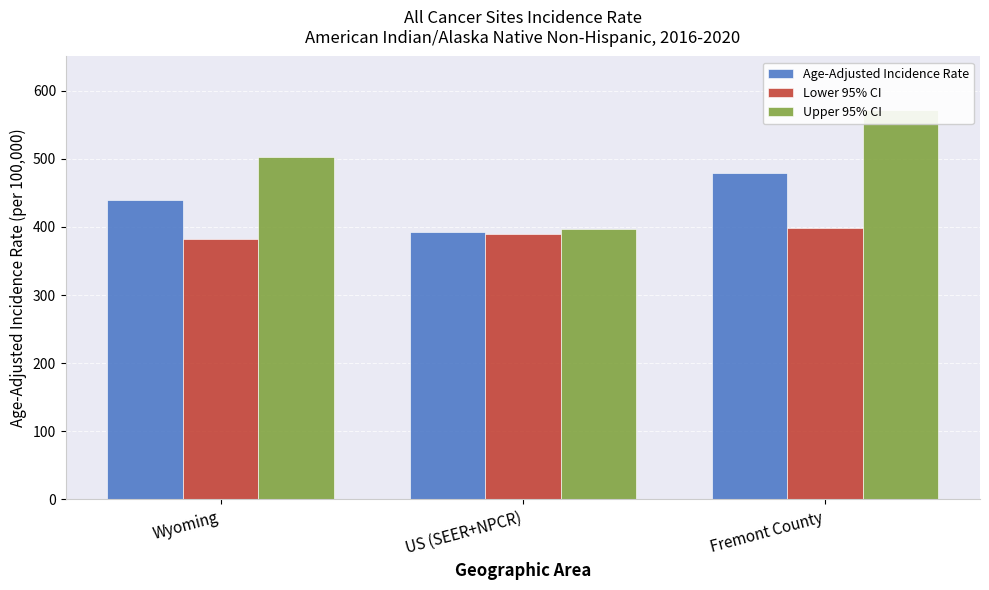

Reading left to right, what are all the values shown in this chart?

Age-Adjusted Incidence Rate: 439.1	392.6	479.1
Lower 95% CI: 381.8	389.1	397.8
Upper 95% CI: 502.1	396.2	571.3